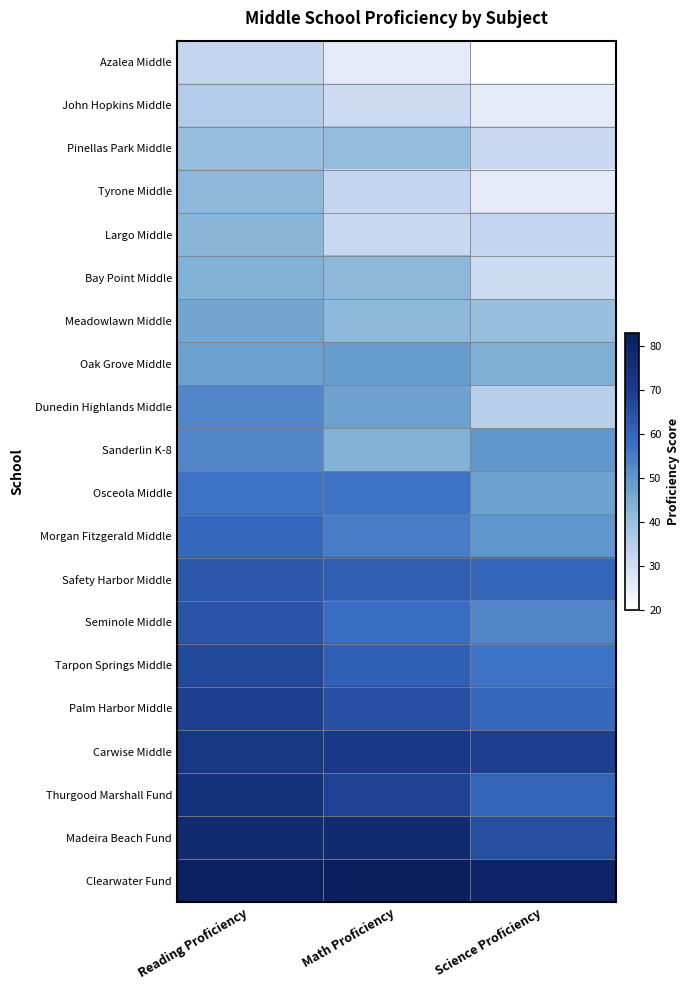

Reading left to right, transcribe all the data shown in this chart.

Azalea Middle: Reading Proficiency=33	Math Proficiency=26	Science Proficiency=20
John Hopkins Middle: Reading Proficiency=36	Math Proficiency=31	Science Proficiency=26
Pinellas Park Middle: Reading Proficiency=40	Math Proficiency=41	Science Proficiency=32
Tyrone Middle: Reading Proficiency=42	Math Proficiency=33	Science Proficiency=26
Largo Middle: Reading Proficiency=43	Math Proficiency=32	Science Proficiency=33
Bay Point Middle: Reading Proficiency=44	Math Proficiency=42	Science Proficiency=31
Meadowlawn Middle: Reading Proficiency=47	Math Proficiency=42	Science Proficiency=40
Oak Grove Middle: Reading Proficiency=48	Math Proficiency=49	Science Proficiency=45
Dunedin Highlands Middle: Reading Proficiency=53	Math Proficiency=48	Science Proficiency=35
Sanderlin K-8: Reading Proficiency=53	Math Proficiency=44	Science Proficiency=50
Osceola Middle: Reading Proficiency=57	Math Proficiency=57	Science Proficiency=48
Morgan Fitzgerald Middle: Reading Proficiency=59	Math Proficiency=55	Science Proficiency=50
Safety Harbor Middle: Reading Proficiency=63	Math Proficiency=62	Science Proficiency=60
Seminole Middle: Reading Proficiency=64	Math Proficiency=58	Science Proficiency=53
Tarpon Springs Middle: Reading Proficiency=67	Math Proficiency=61	Science Proficiency=57
Palm Harbor Middle: Reading Proficiency=69	Math Proficiency=65	Science Proficiency=59
Carwise Middle: Reading Proficiency=72	Math Proficiency=71	Science Proficiency=69
Thurgood Marshall Fund: Reading Proficiency=74	Math Proficiency=68	Science Proficiency=60
Madeira Beach Fund: Reading Proficiency=77	Math Proficiency=77	Science Proficiency=65
Clearwater Fund: Reading Proficiency=82	Math Proficiency=83	Science Proficiency=80